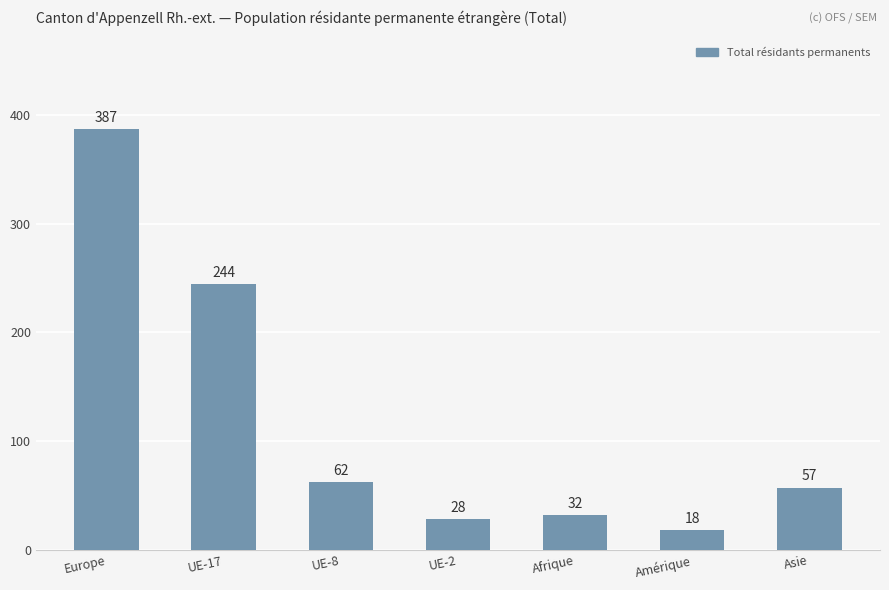

What is the ratio of the value at Asie to the value at UE-17?

0.2